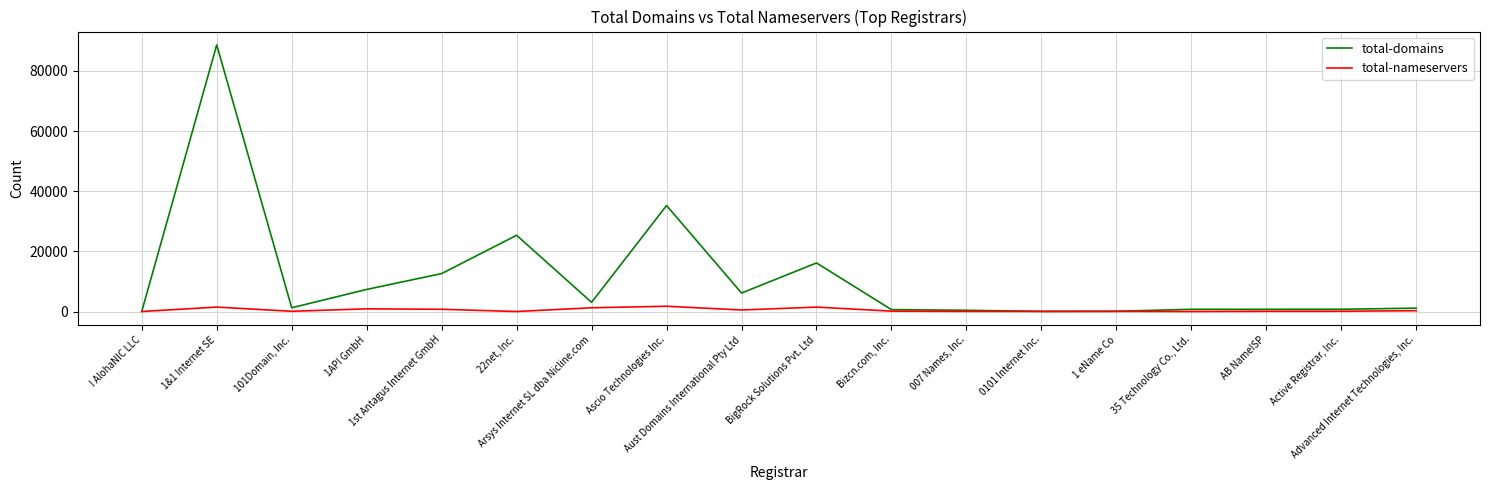

What is the difference between the highest and lowest values at Advanced Internet Technologies, Inc.?

850